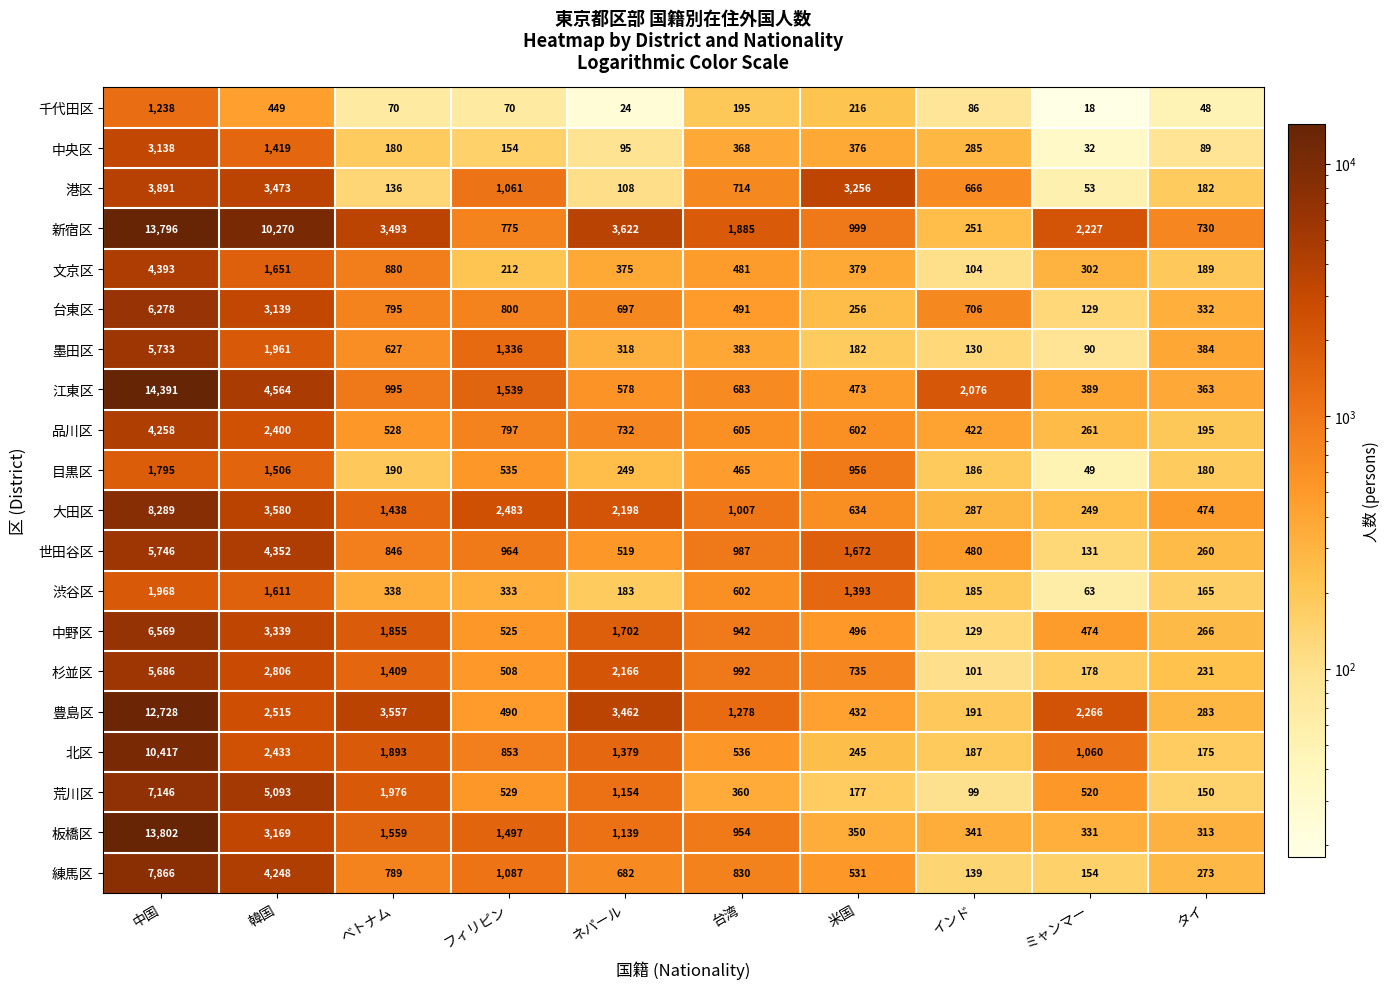

At 中国, list the series in order from smallest to largest.

千代田区, 目黒区, 渋谷区, 中央区, 港区, 品川区, 文京区, 杉並区, 墨田区, 世田谷区, 台東区, 中野区, 荒川区, 練馬区, 大田区, 北区, 豊島区, 新宿区, 板橋区, 江東区